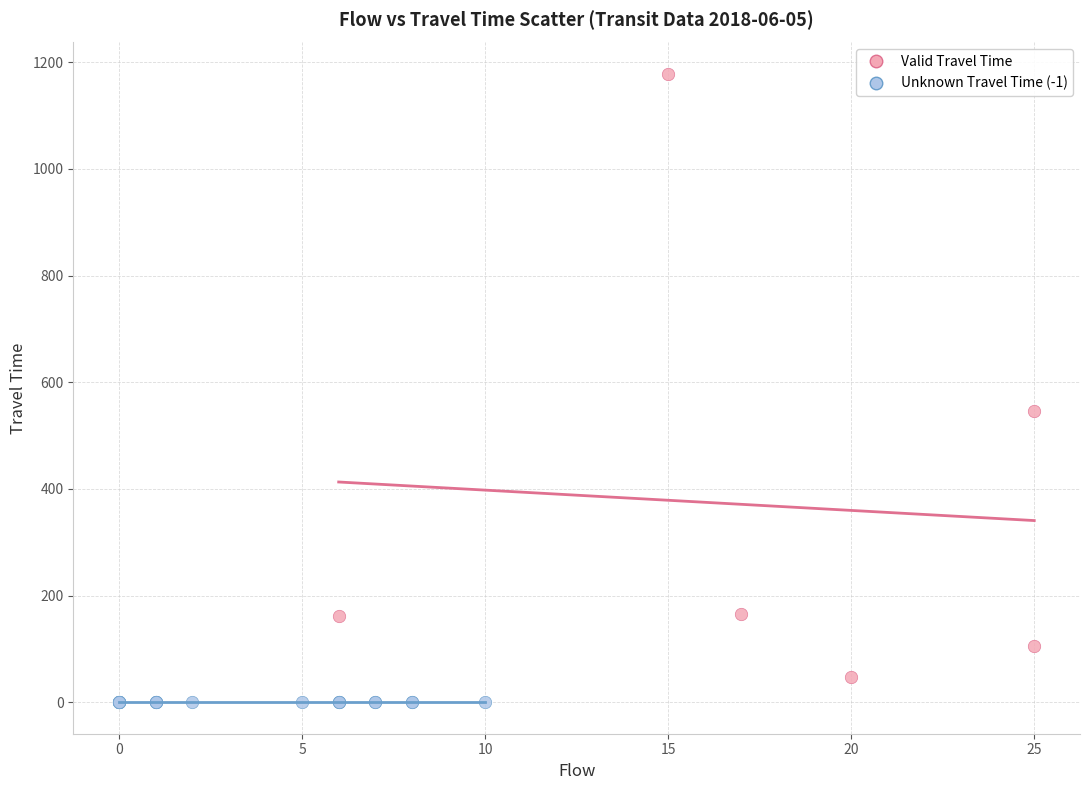

Which series contains the highest Y value?

Valid Travel Time